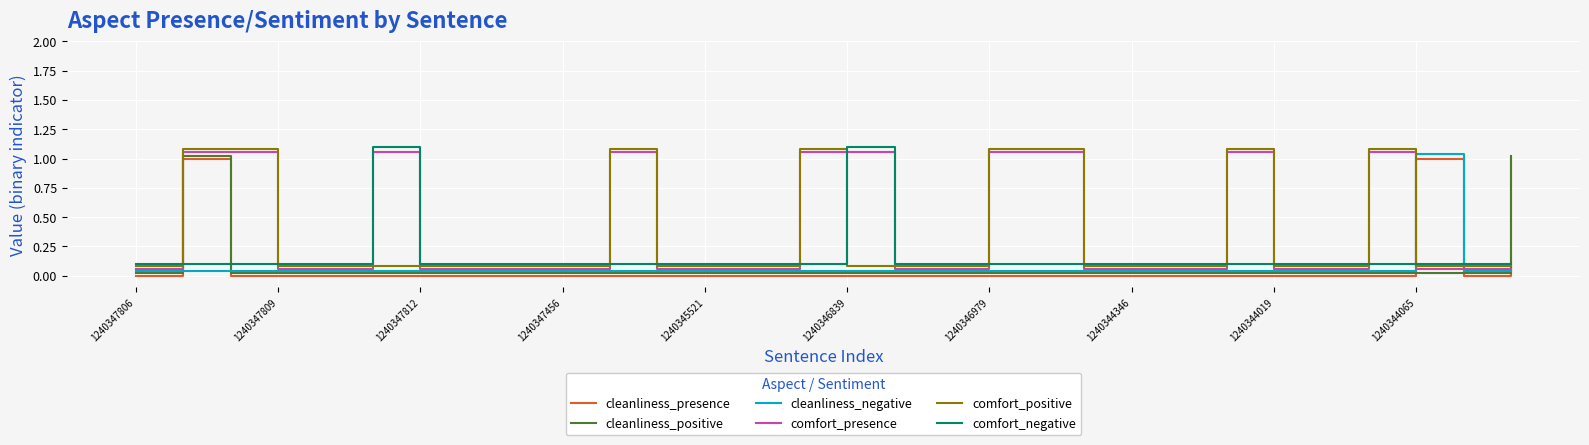

At how many categories does at least one series exceed 0?

30